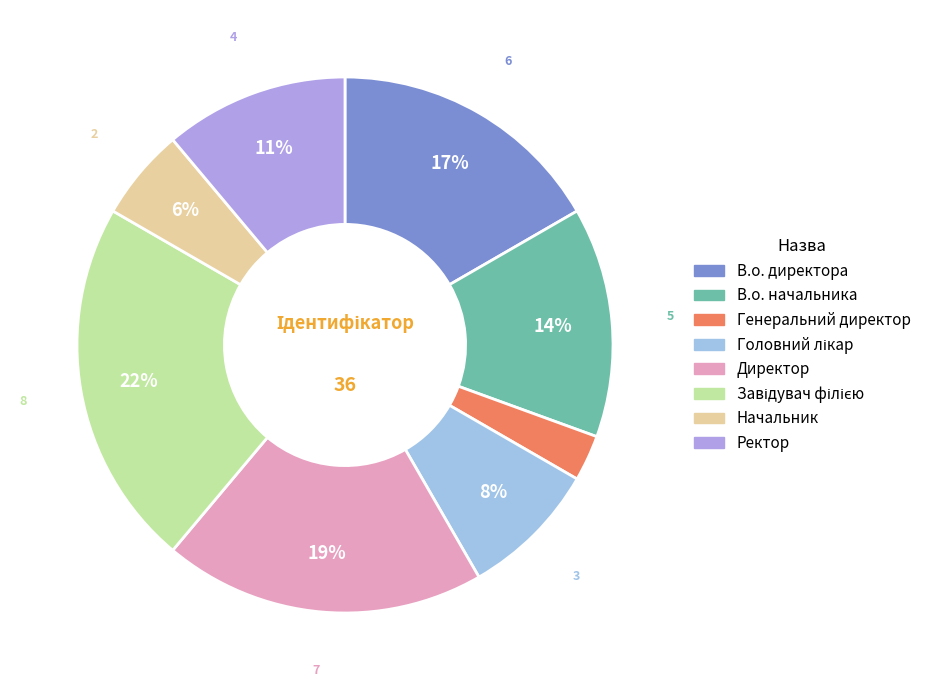

What is the smallest slice in the pie chart?

Генеральний директор